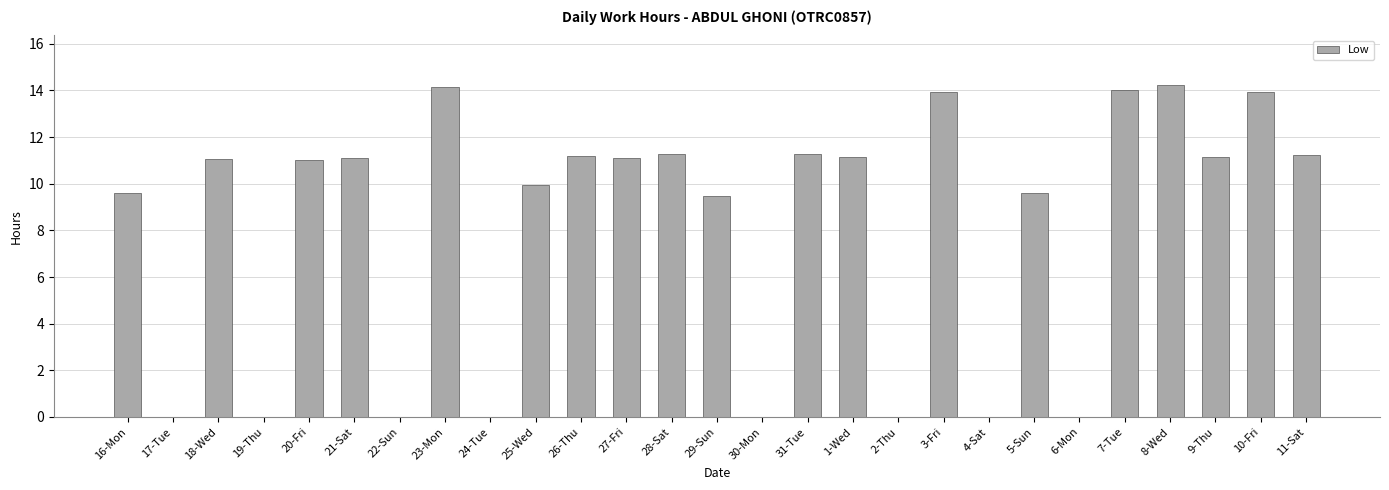

What is the sum of all values?

220.4